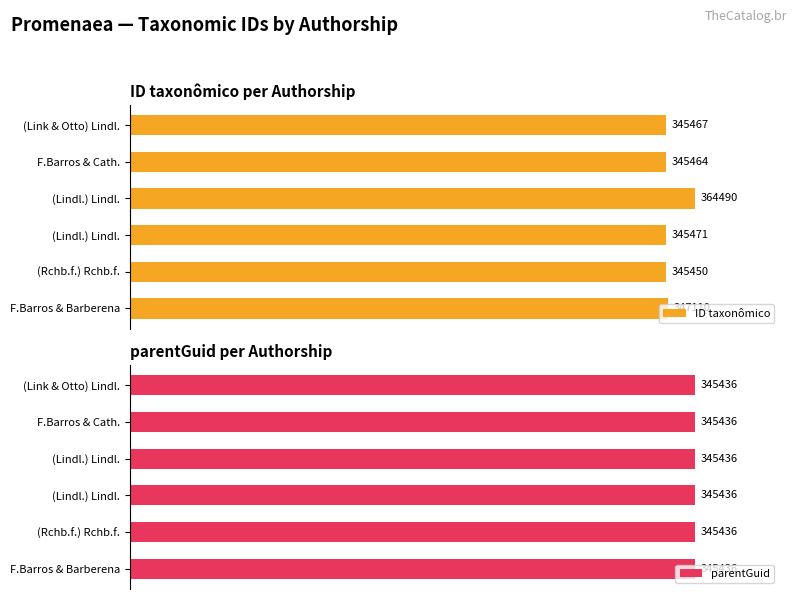

Rank the series at 100000 from highest to lowest value.

ID taxonômico, parentGuid